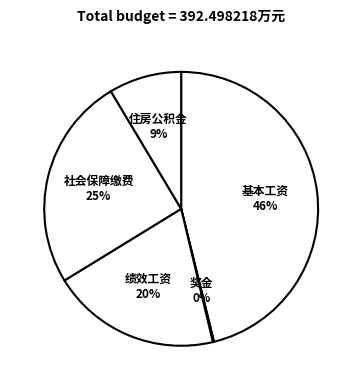

Do 社会保障缴费 and 基本工资 together represent more than half of the pie?

Yes